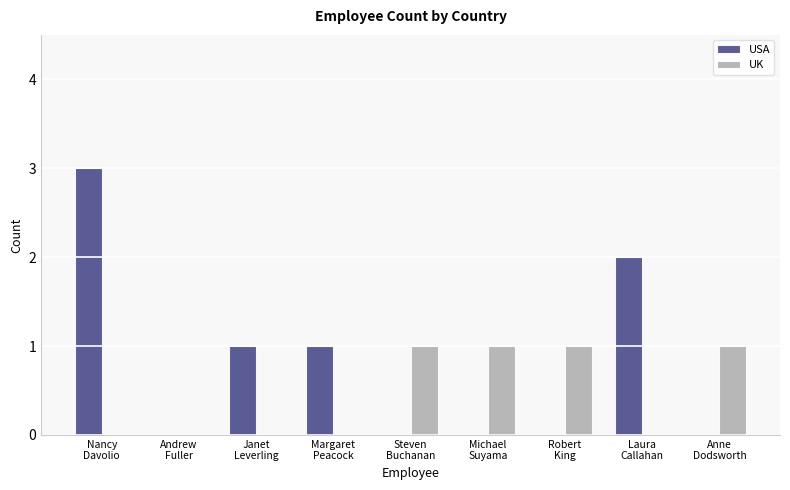

The USA series shows 0 at Janet
Leverling. True or false?

False